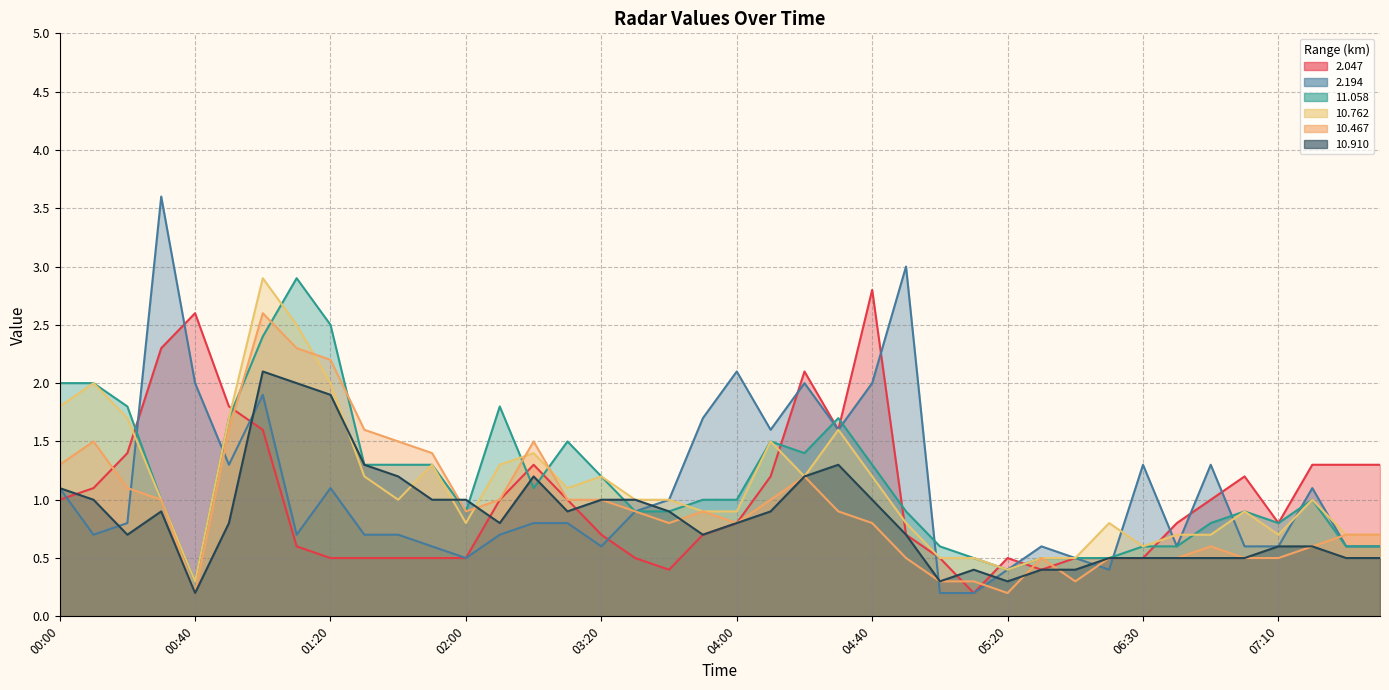

True or false: 2.194 has a value of 1.8 at 06:30.

False